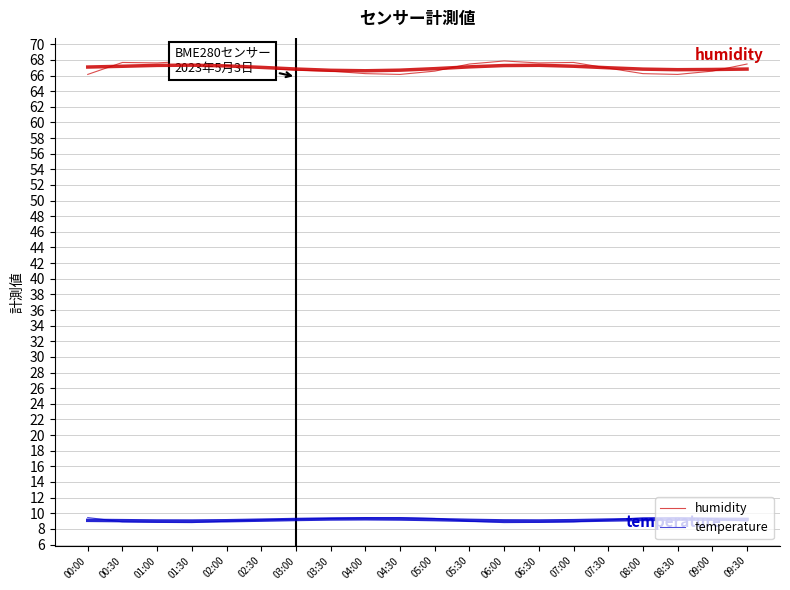

At which category is the sum across all series the highest?

01:30